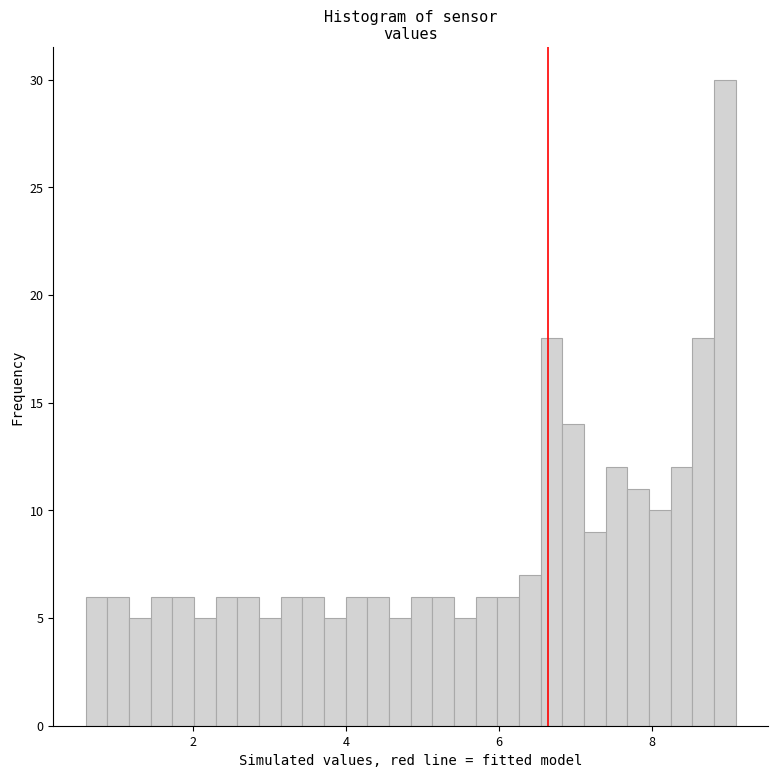

Read against the x-axis, roughly where is the centre of the tallest bar?

9.0